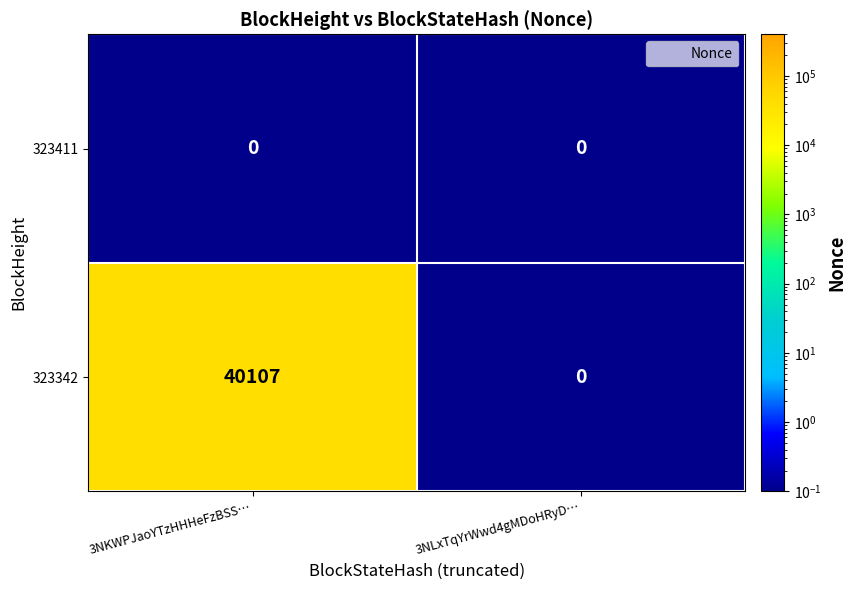

What is the sum of all 323342 values?

40107